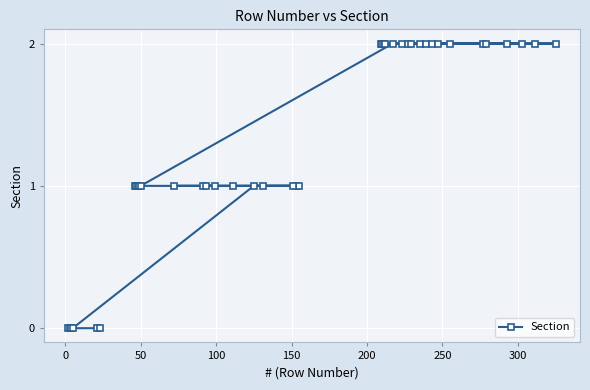

What is the sum of all values?

53